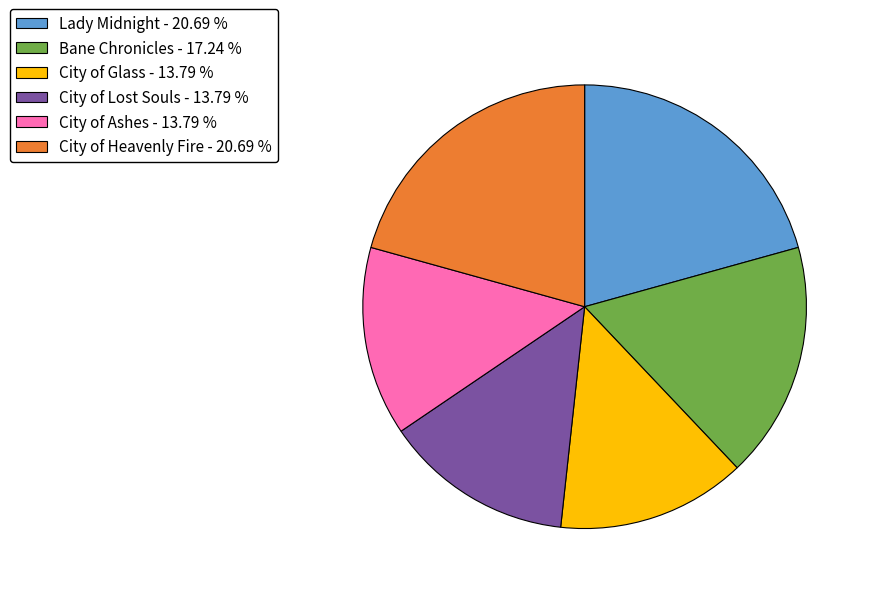

Does Lady Midnight represent more than half of the total?

No